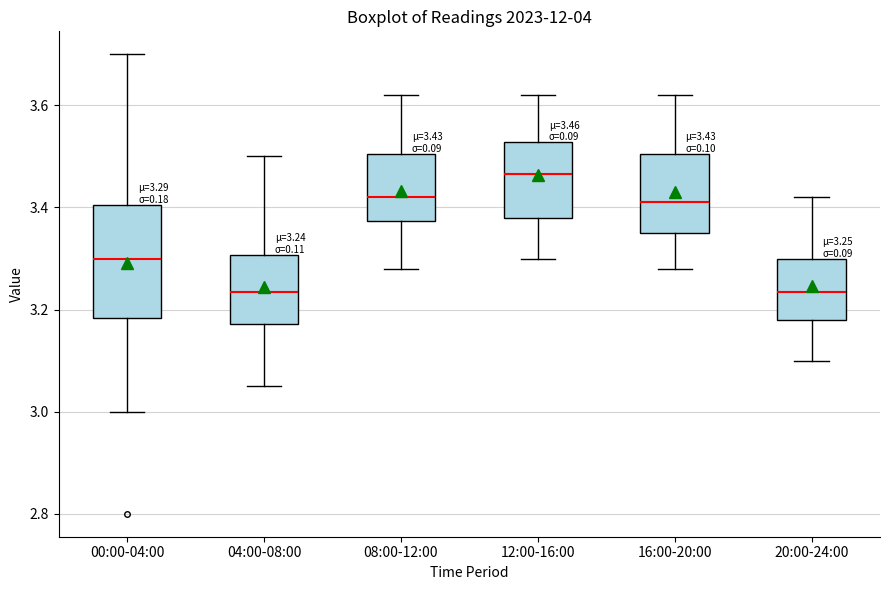

Which box's median line is the highest?

12:00-16:00